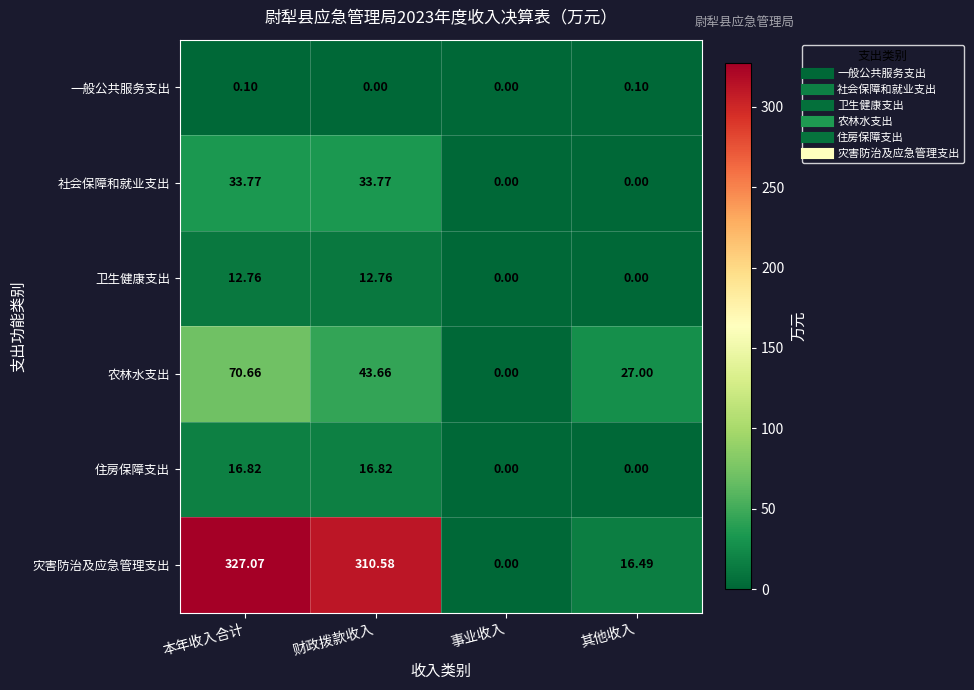

Where does the 农林水支出 series first go above 43?

本年收入合计